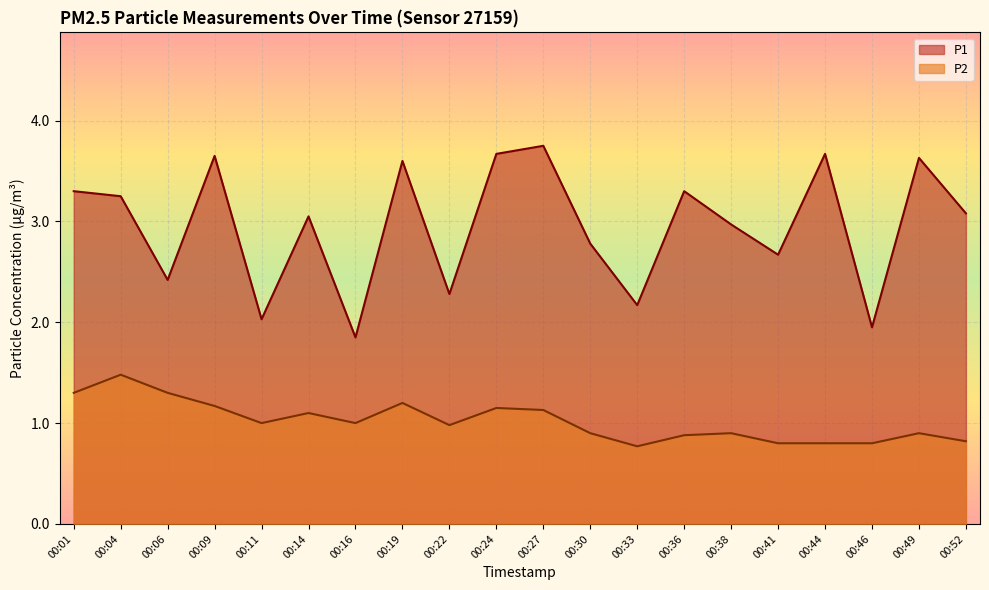

In P2, how many points are lower than both neighbors (excluding endpoints)?

4